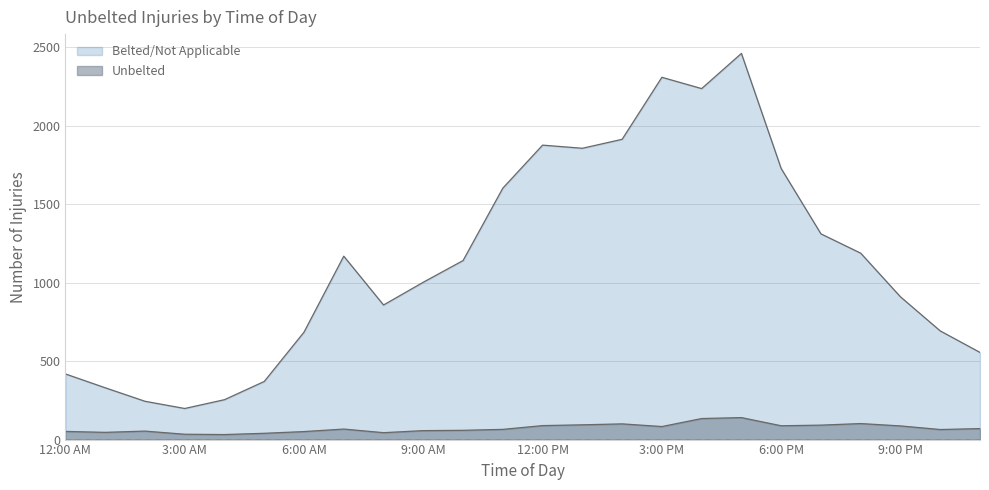

The Belted/Not Applicable series shows 254 at 4:00 AM. True or false?

True